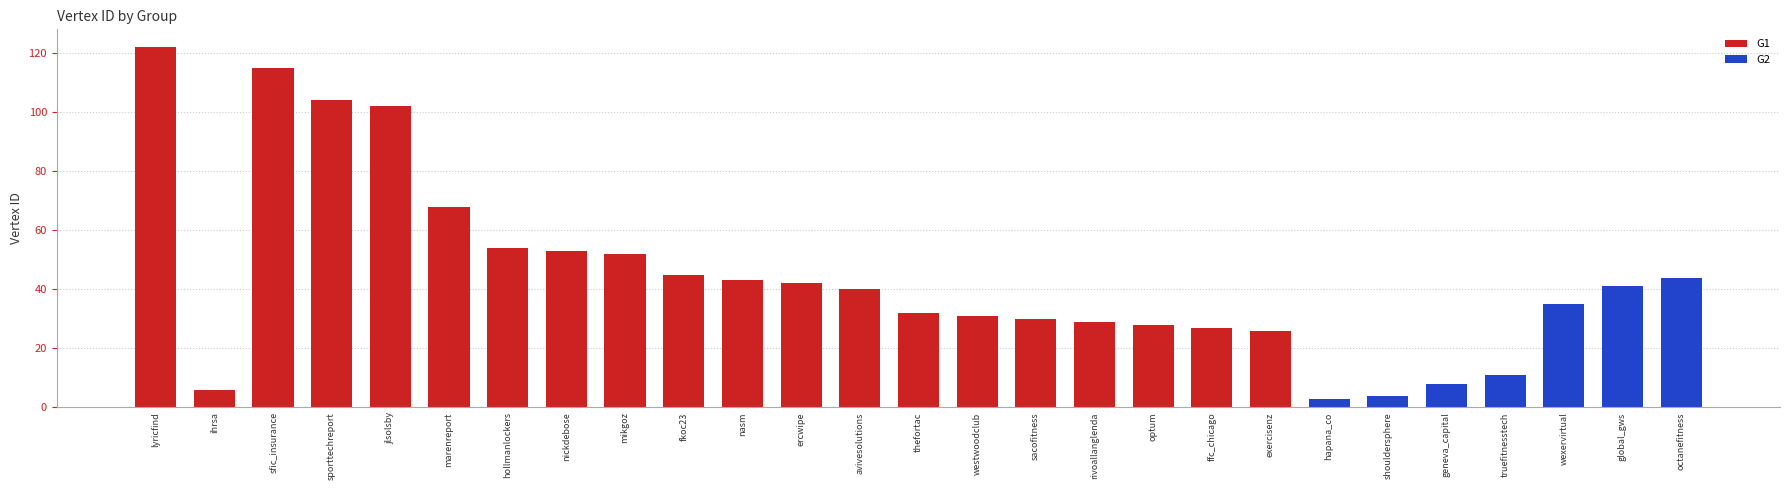

Are the bars grouped side by side (vs. stacked)?

No